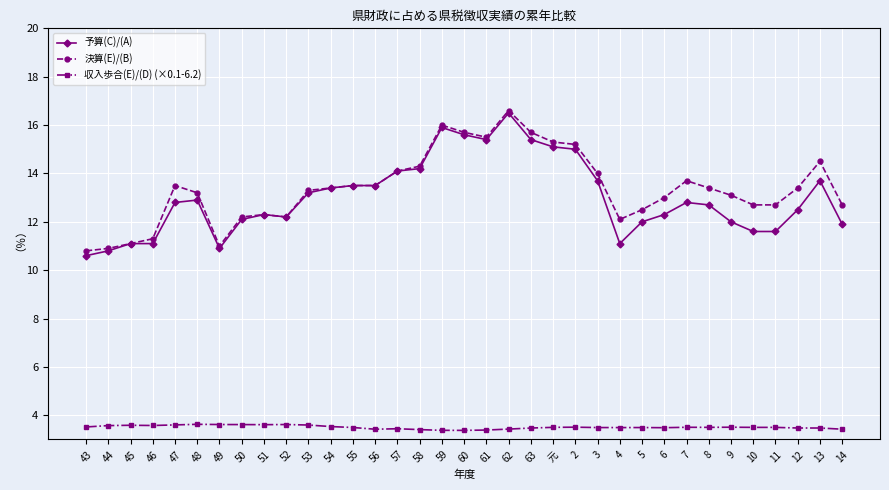

True or false: 収入歩合(E)/(D) (×0.1-6.2) and 決算(E)/(B) cross at least once.

False